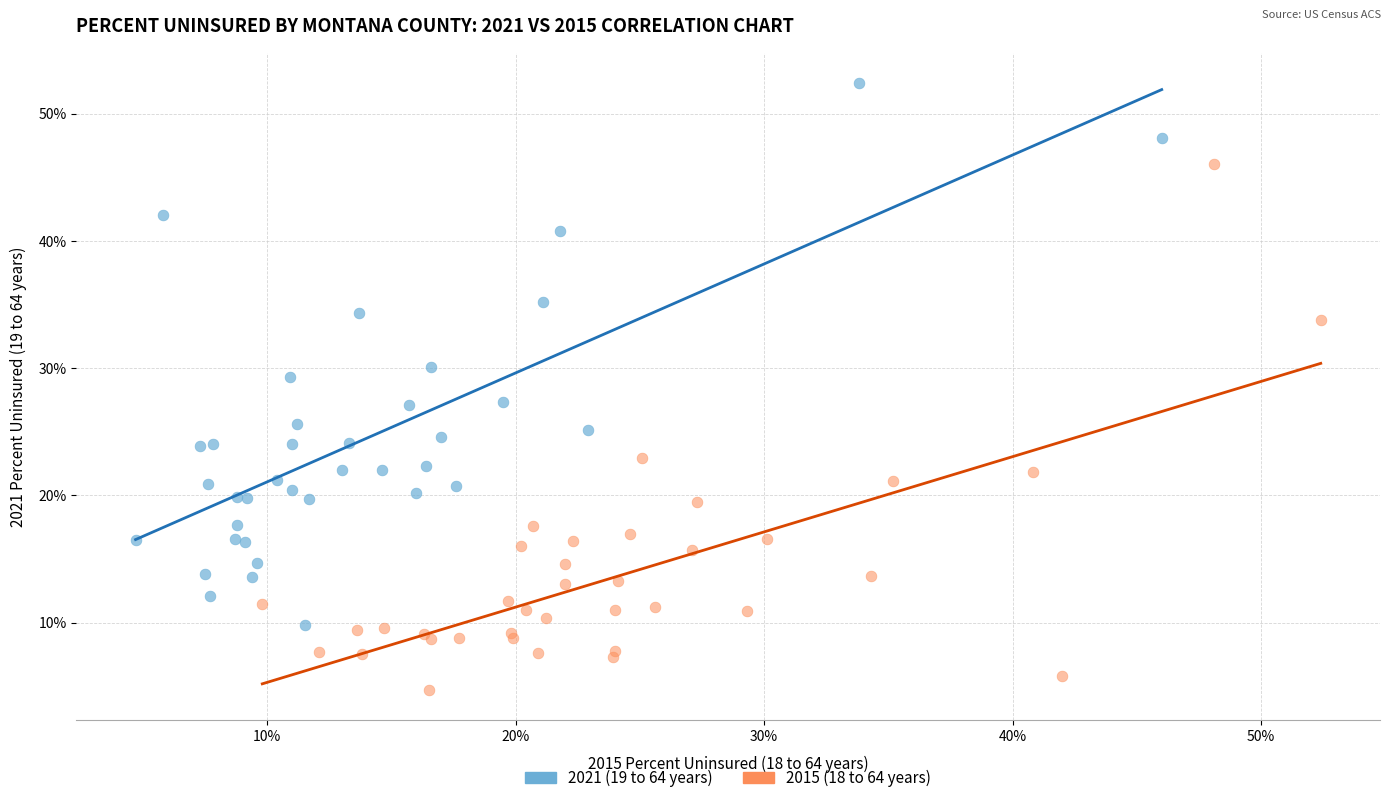

What are all the series names shown in the legend?

2021 (19 to 64 years), 2015 (18 to 64 years)